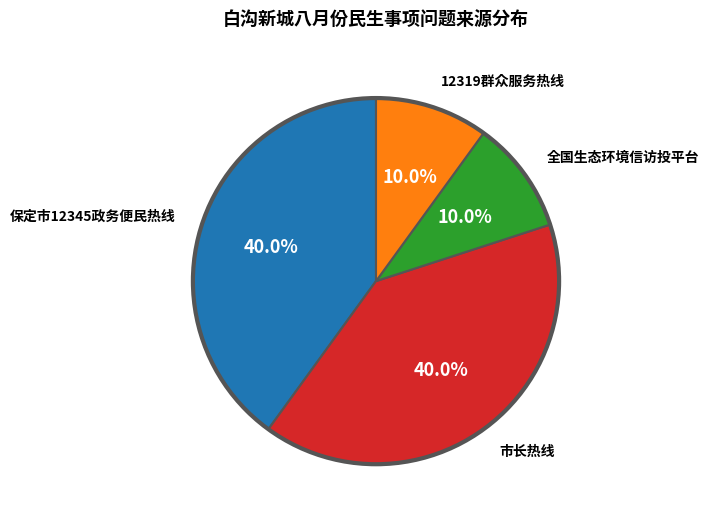

Is there a majority slice in this chart?

No